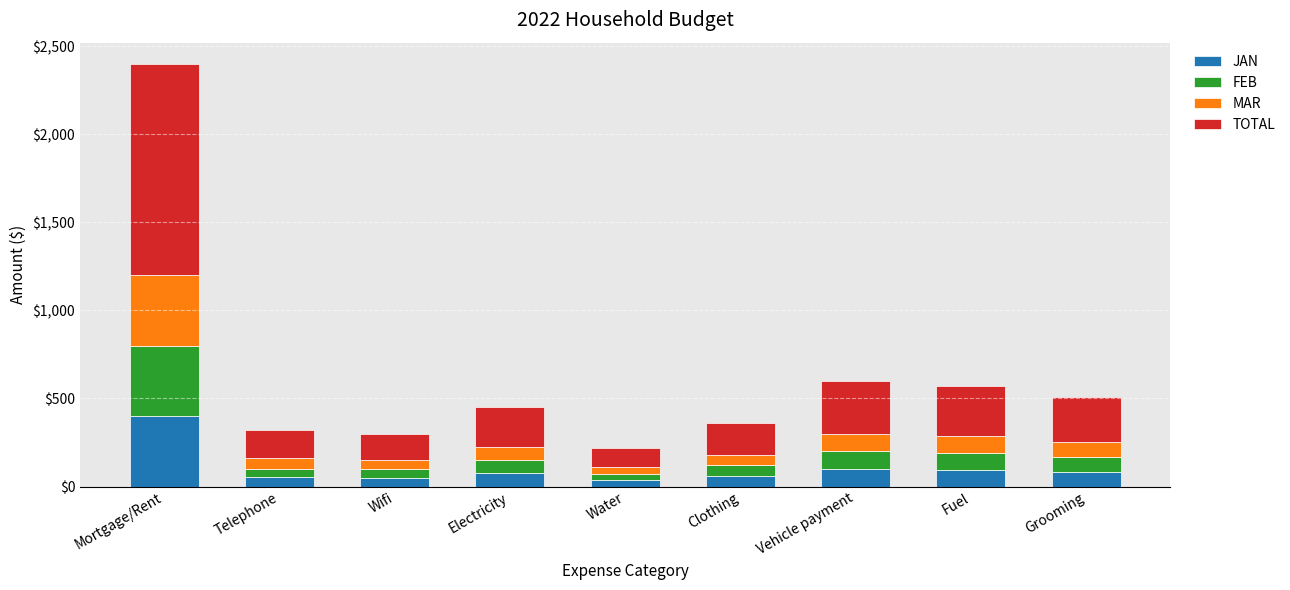

The value of JAN at Grooming is 85. True or false?

True